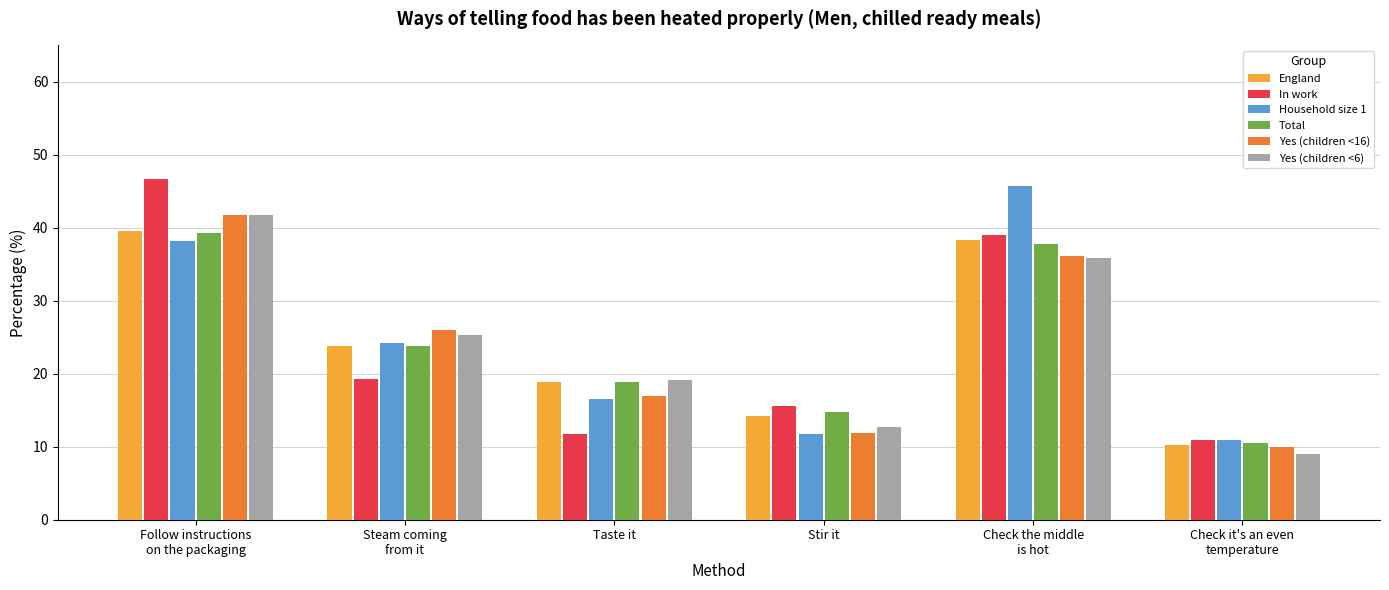

List the labels in order of England value, smallest first.

Check it's an even
temperature, Stir it, Taste it, Steam coming
from it, Check the middle
is hot, Follow instructions
on the packaging